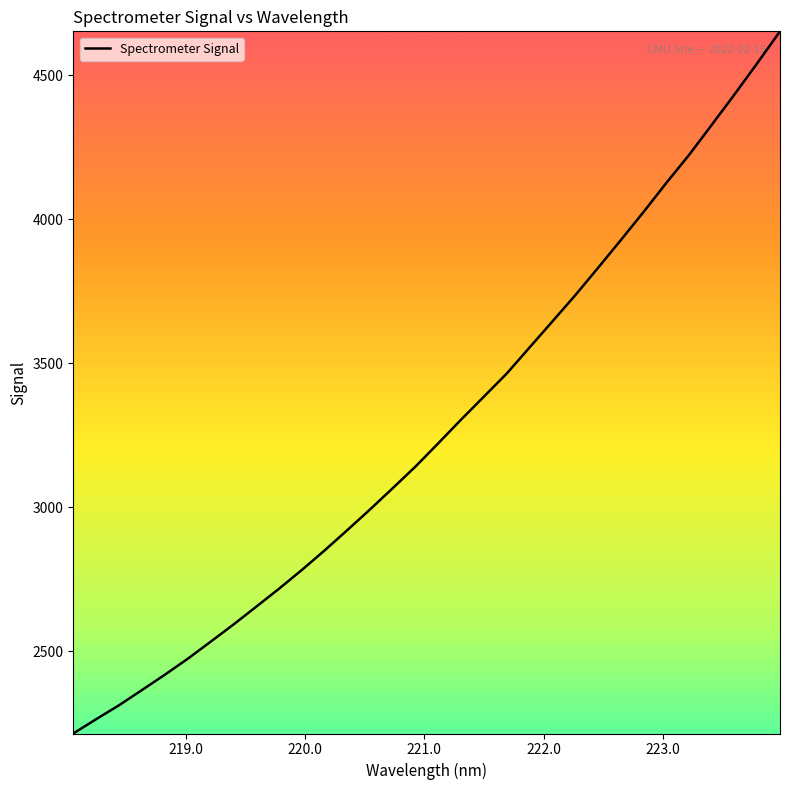

What is the difference between the maximum and minimum values?

2437.6